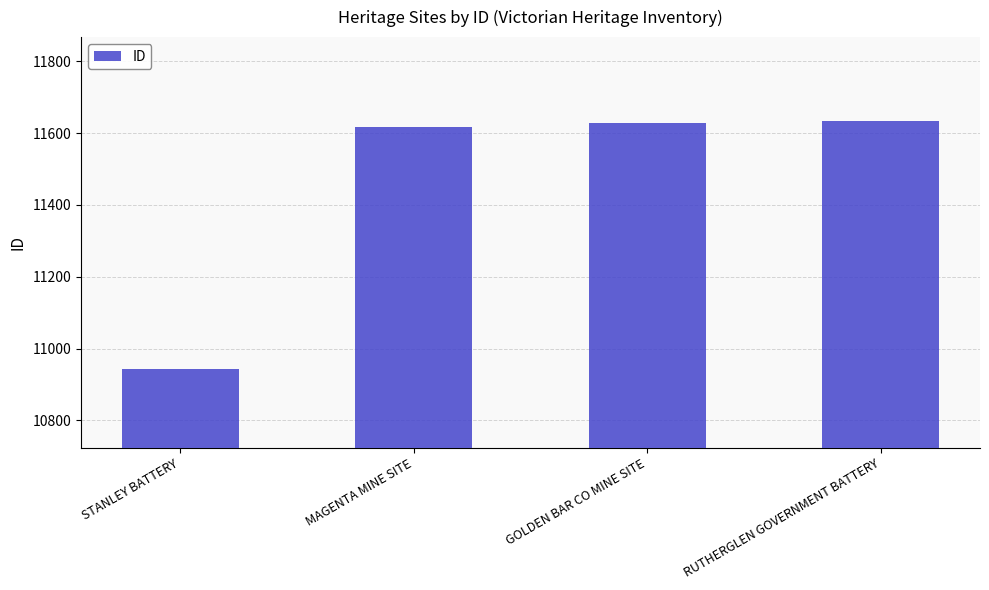

Approximately how many times larger is the value at MAGENTA MINE SITE compared to RUTHERGLEN GOVERNMENT BATTERY?

1.0